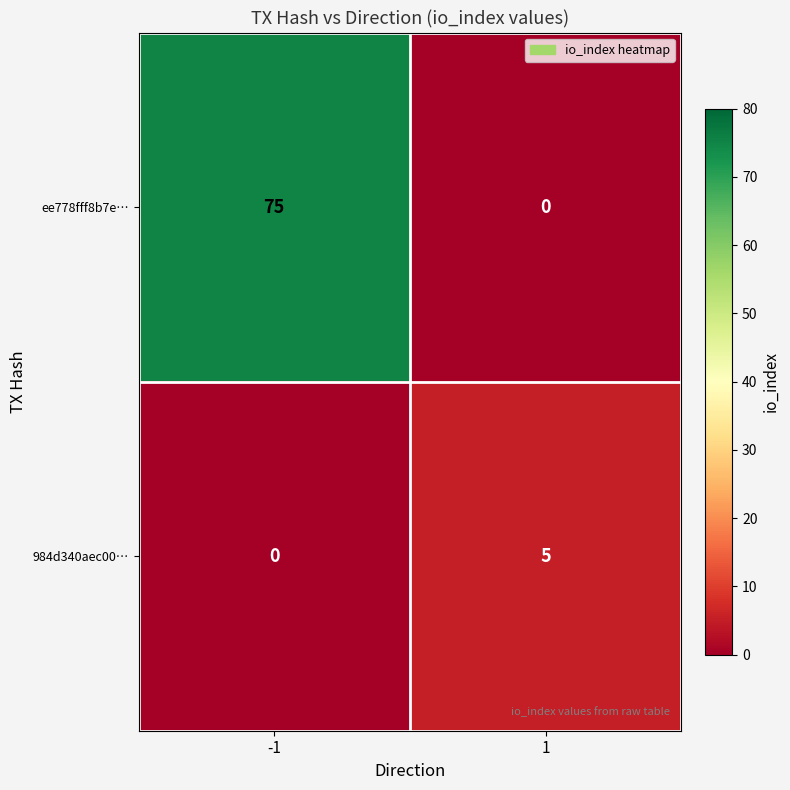

Reading right to left, list all the values displayed in this chart.

ee778fff8b7e…: 0	75
984d340aec00…: 5	0